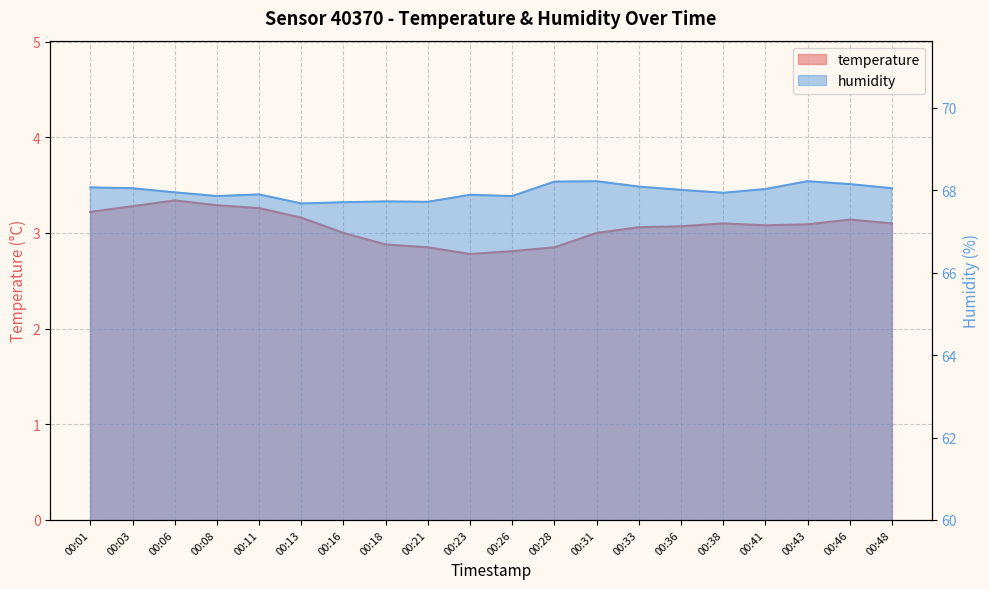

Read the temperature value at 00:23.

2.8